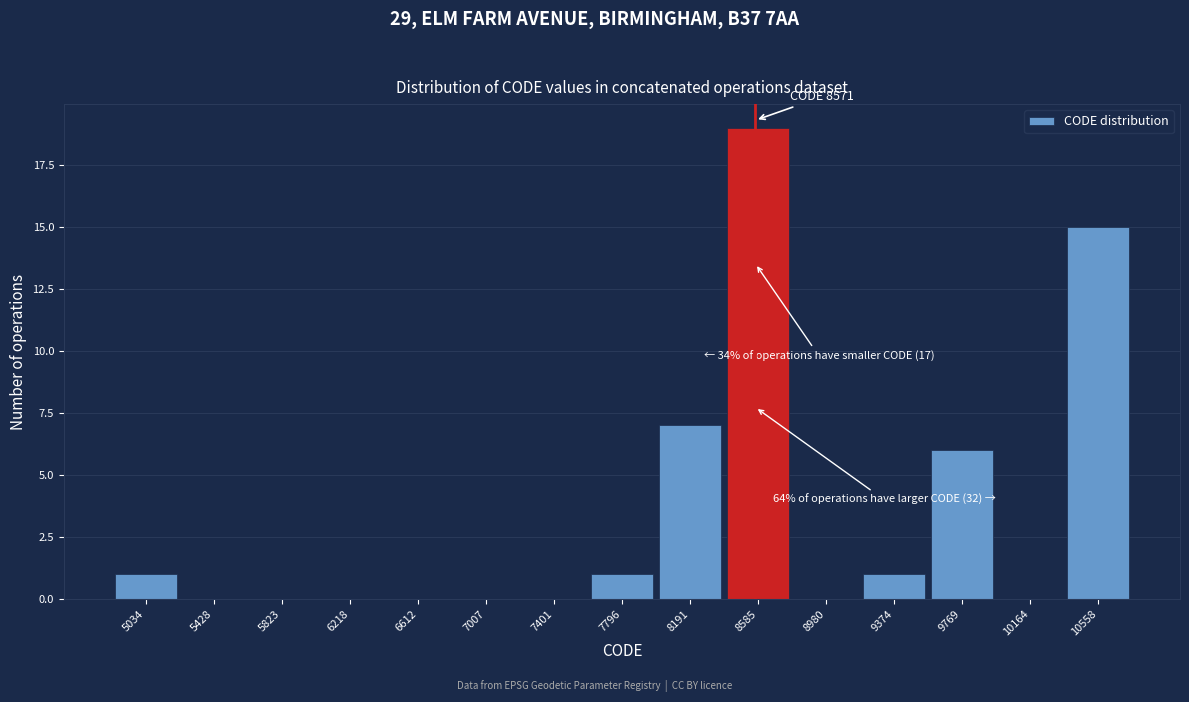

Over which range of the x-axis is the bar tallest?

8400 to 8800